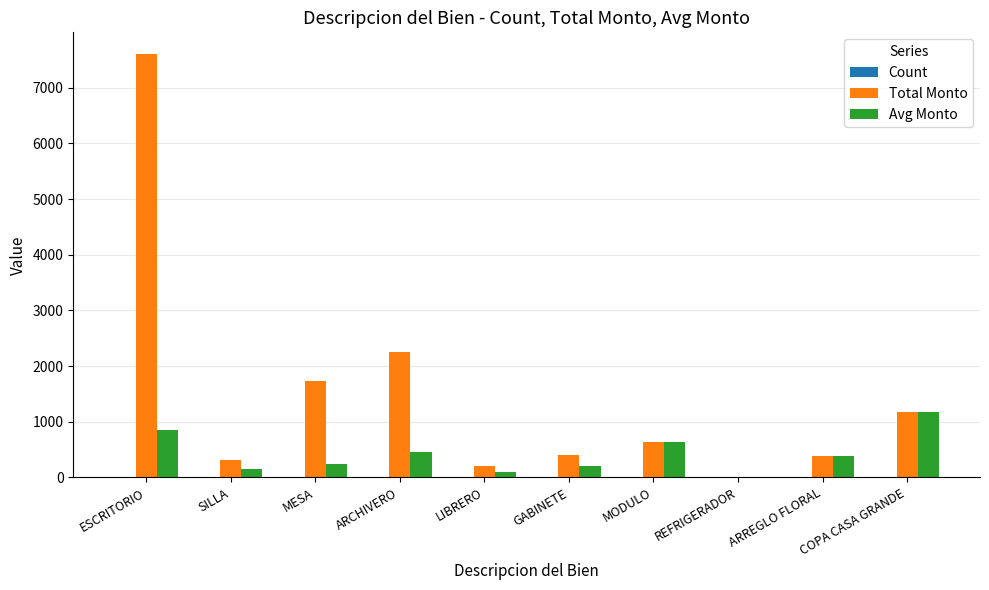

Which series has the largest total across all categories?

Total Monto